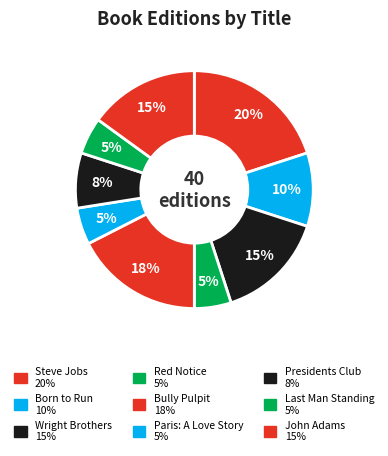

Is Red Notice the majority of the pie?

No